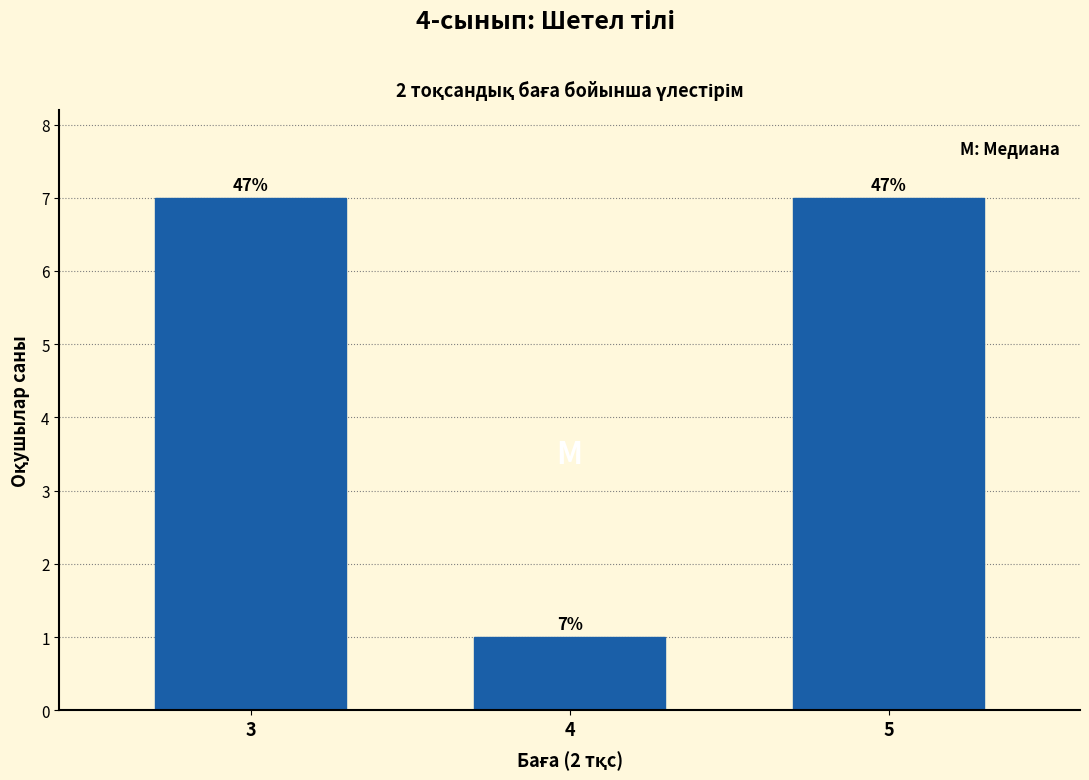

Are the bars horizontal?

No